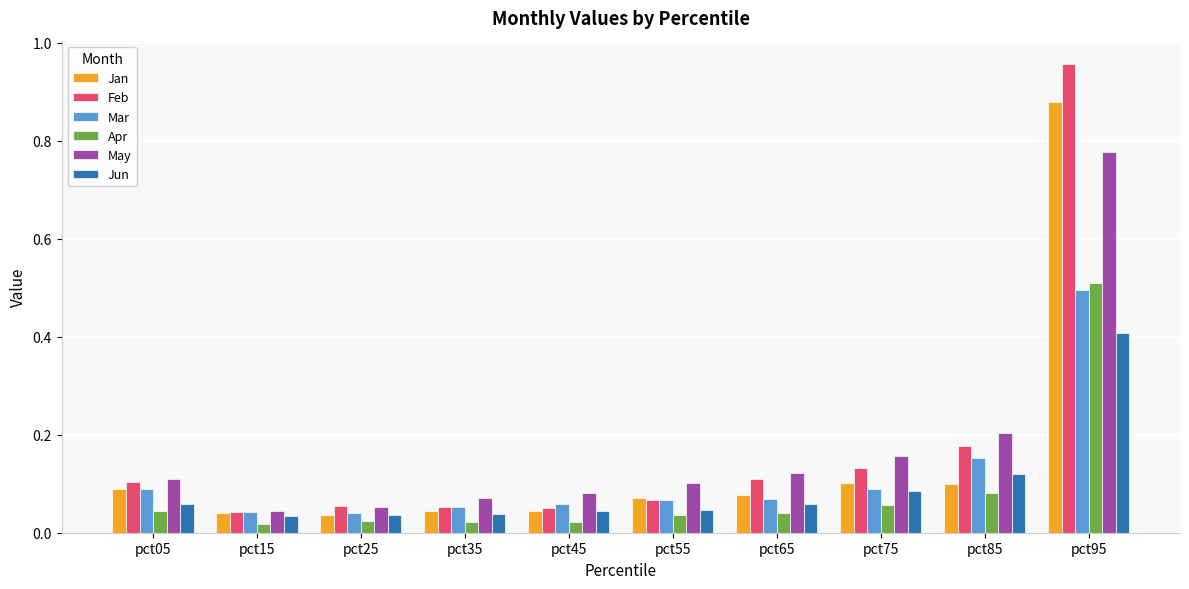

Does the chart contain any negative values?

No